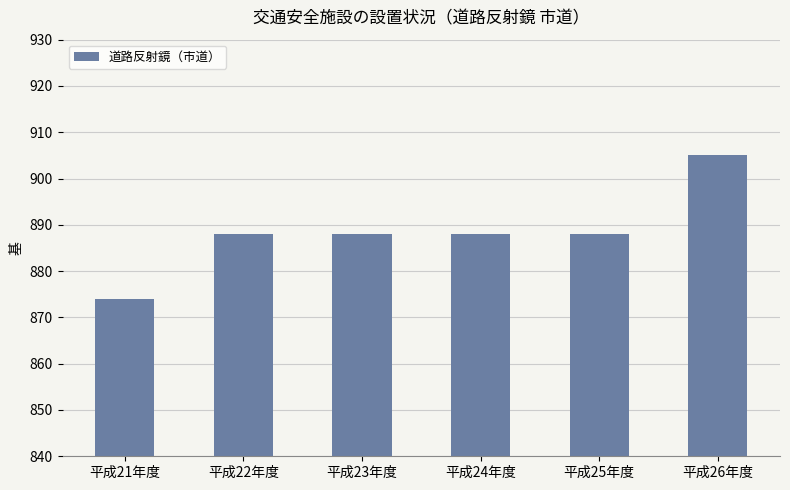

What is the value of the 3rd bar from the left?

888